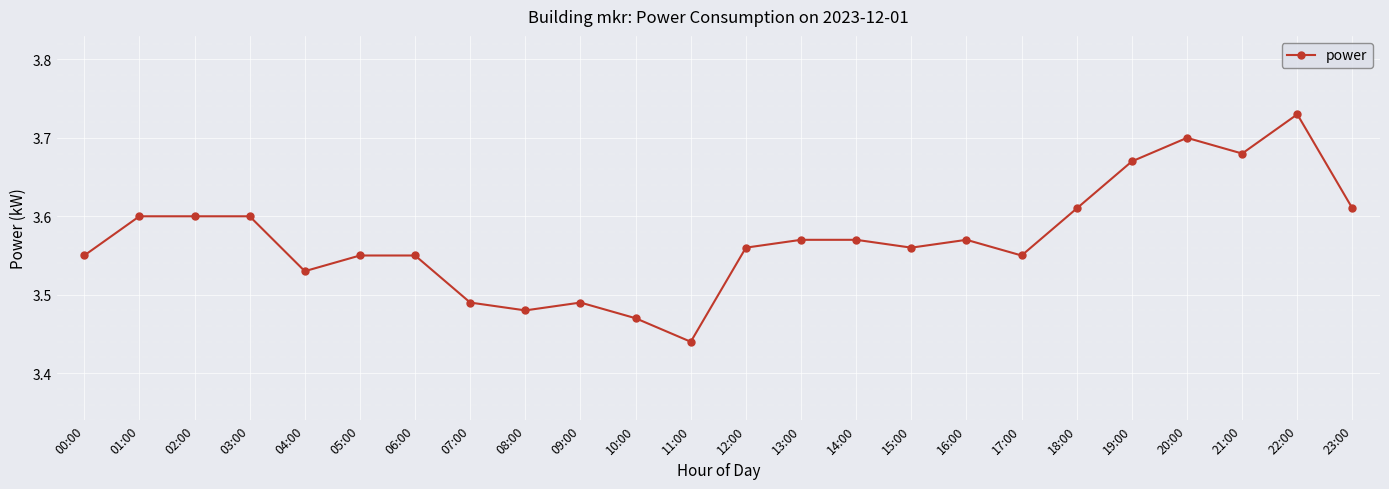

True or false: the data has more than 1 interior local peaks.

True